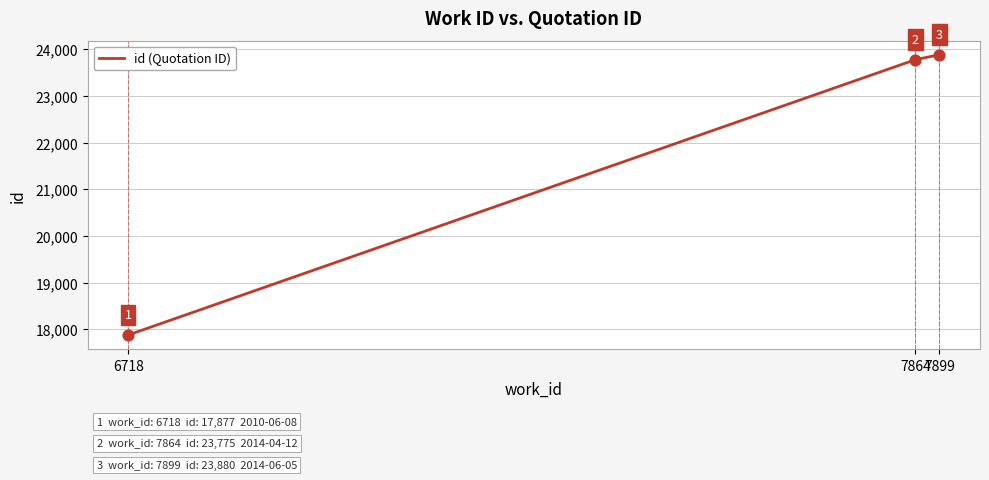

What is the change in value from 7864 to 7899?

+105